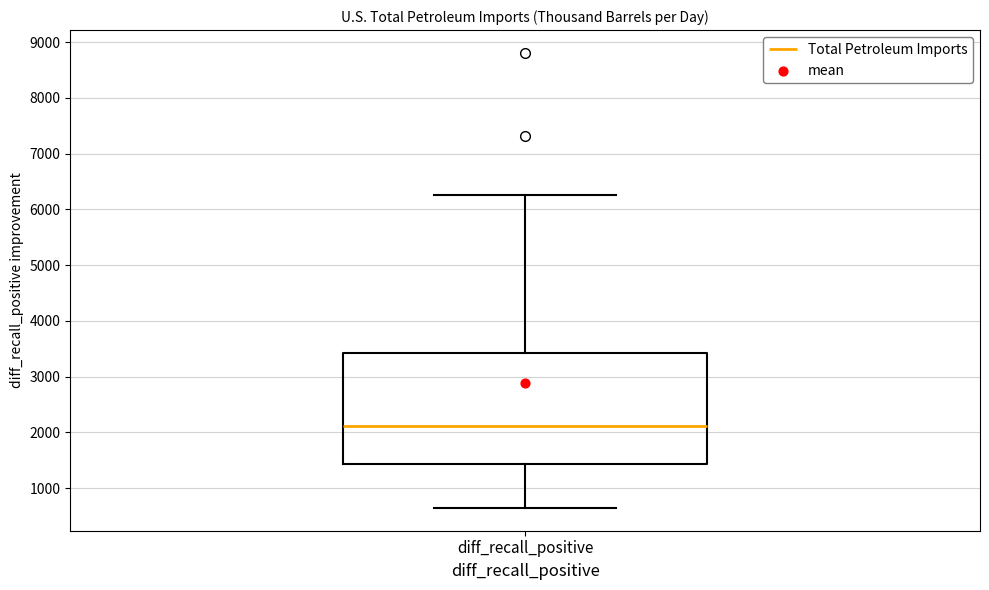

Where is the lower edge of the box for diff_recall_positive on the y-axis? The values are not printed on the chart, so give them approximately, as read against the axis.

1400